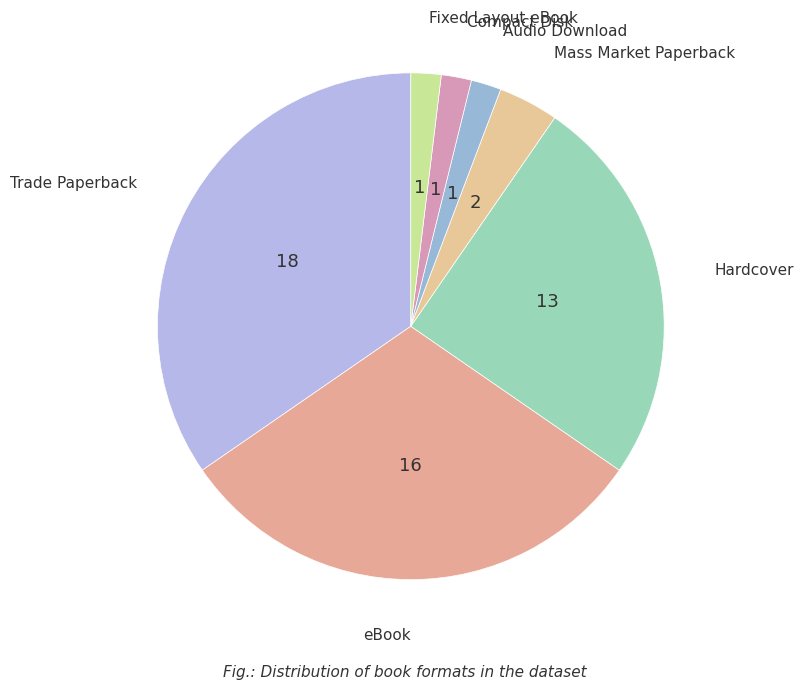

Count the number of slices in the pie.

7